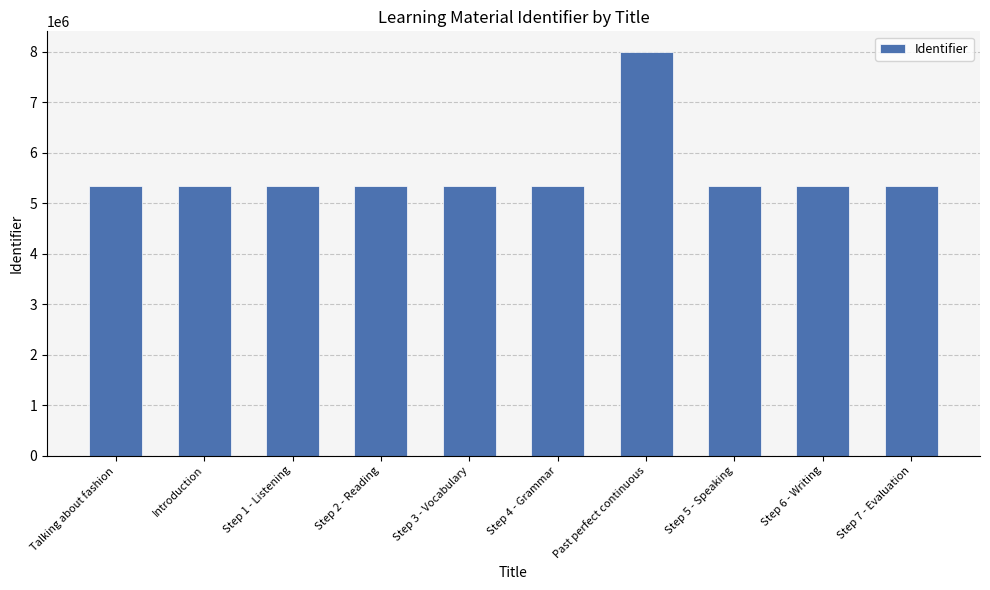

How many data points are less than 5329229?

5